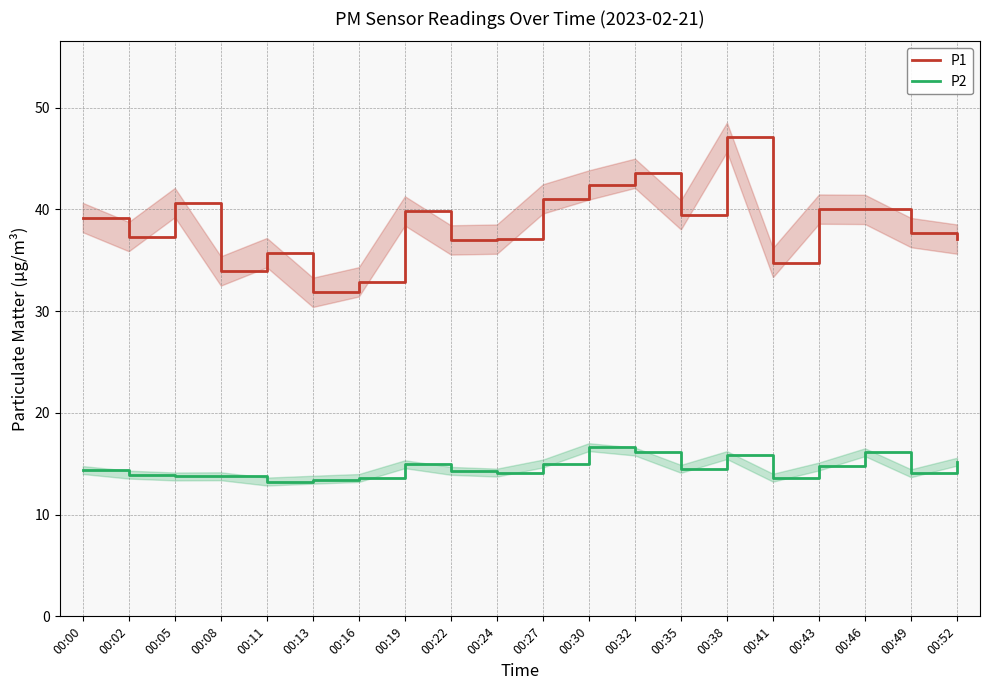

At 00:02, list the series in order from smallest to largest.

P2, P1